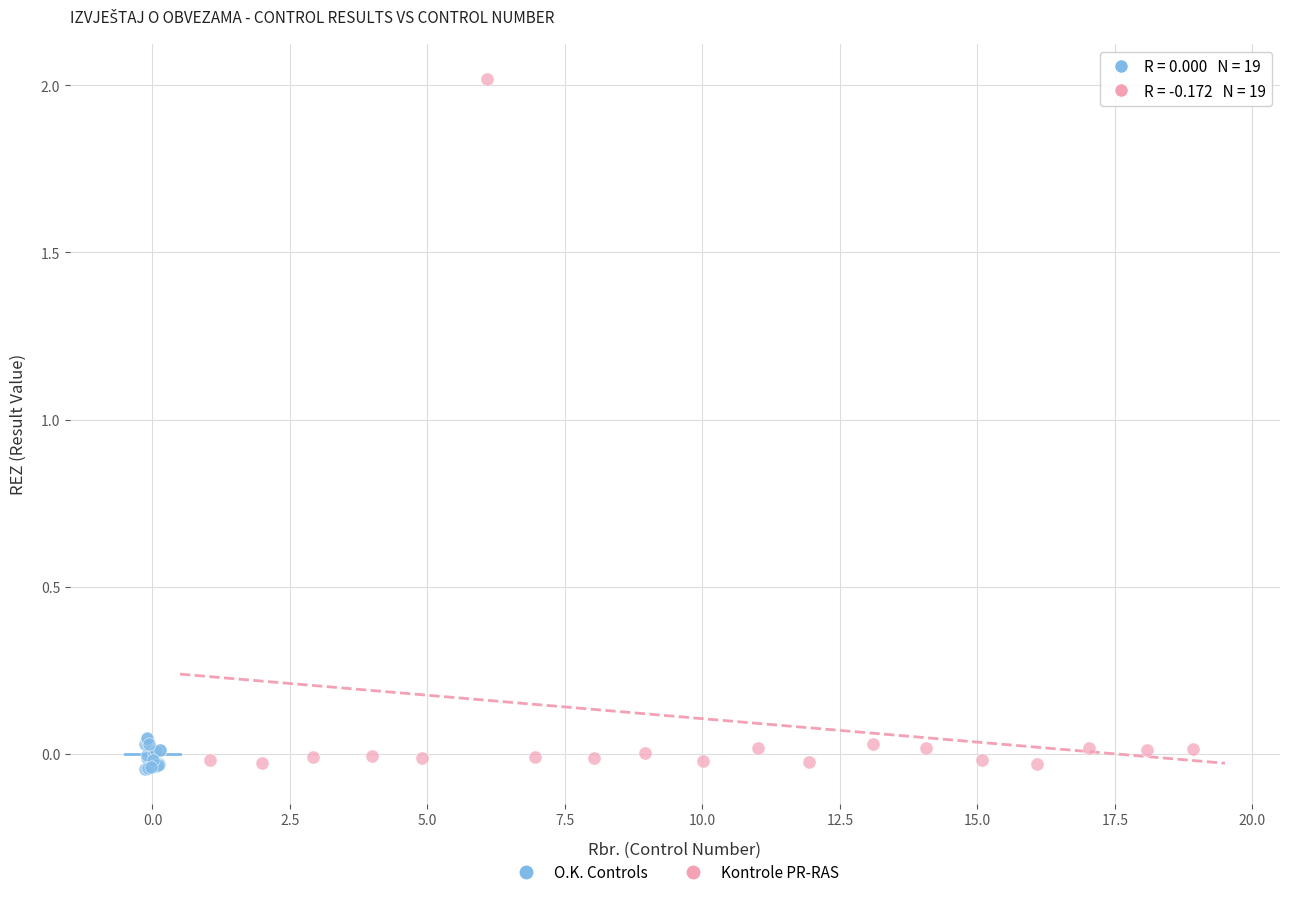

Which series reaches the maximum Y coordinate?

Kontrole PR-RAS